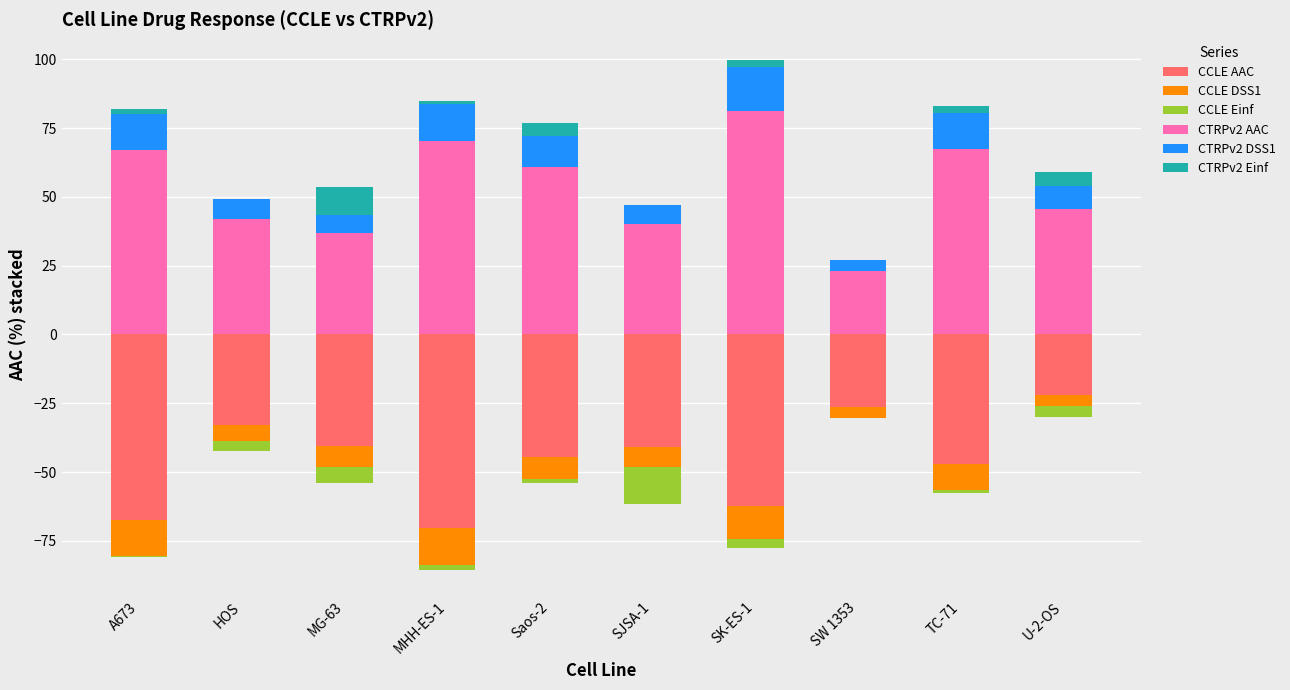

What is the label of the 1st bar from the left?

A673